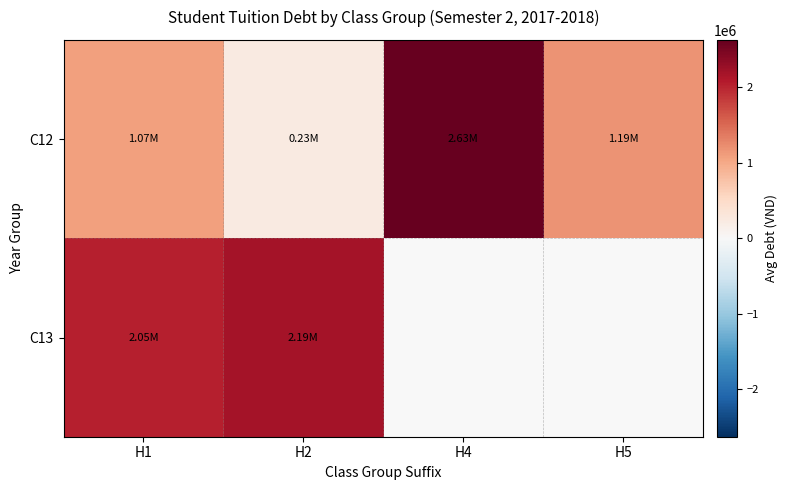

At how many categories does at least one series exceed 2469397?

1